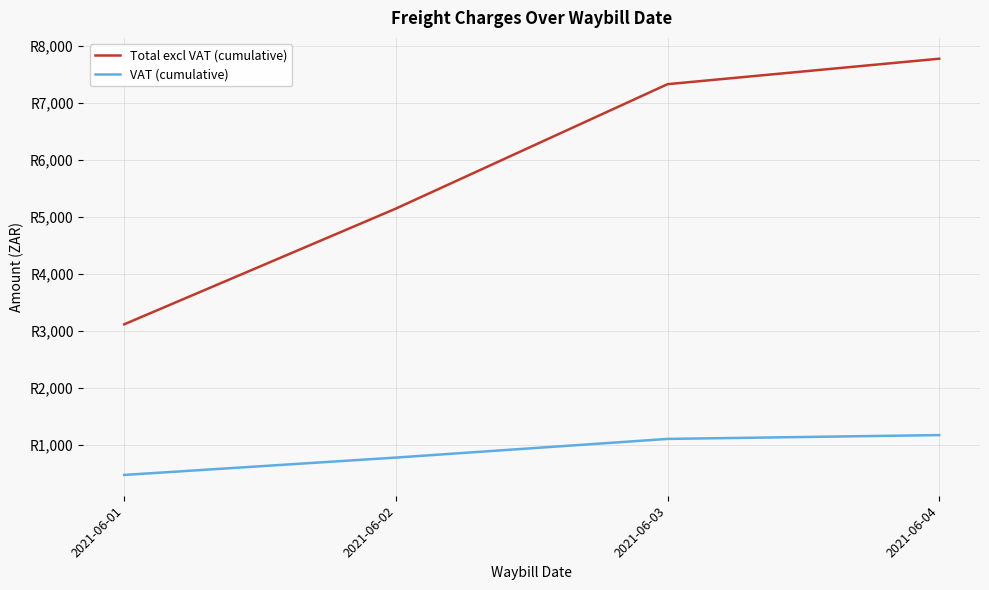

What is the difference between the maximum and minimum values in the VAT (cumulative) series?

700.0